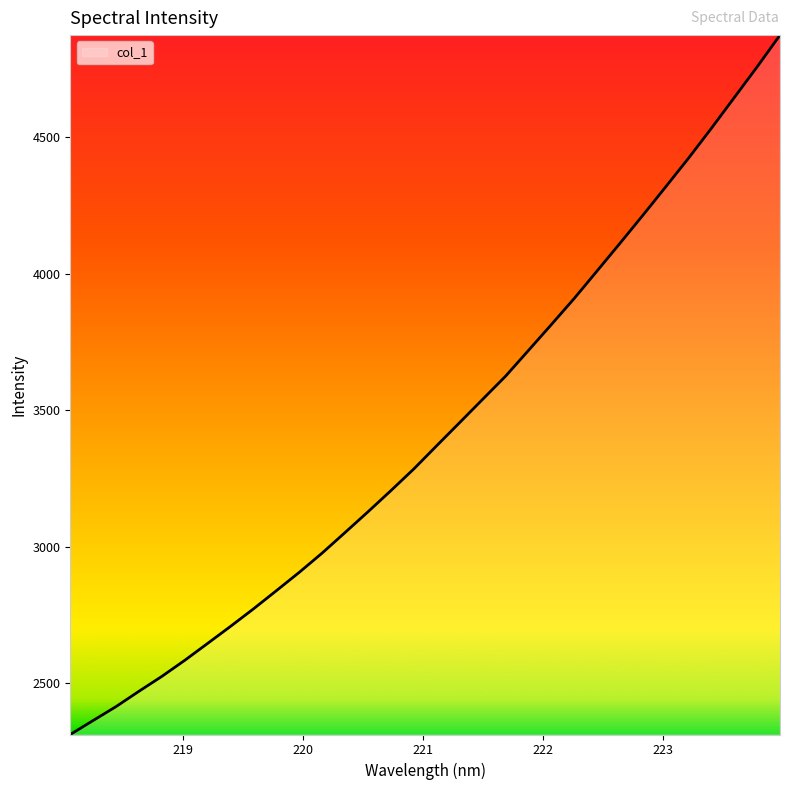

What is the smallest value displayed?

2311.6